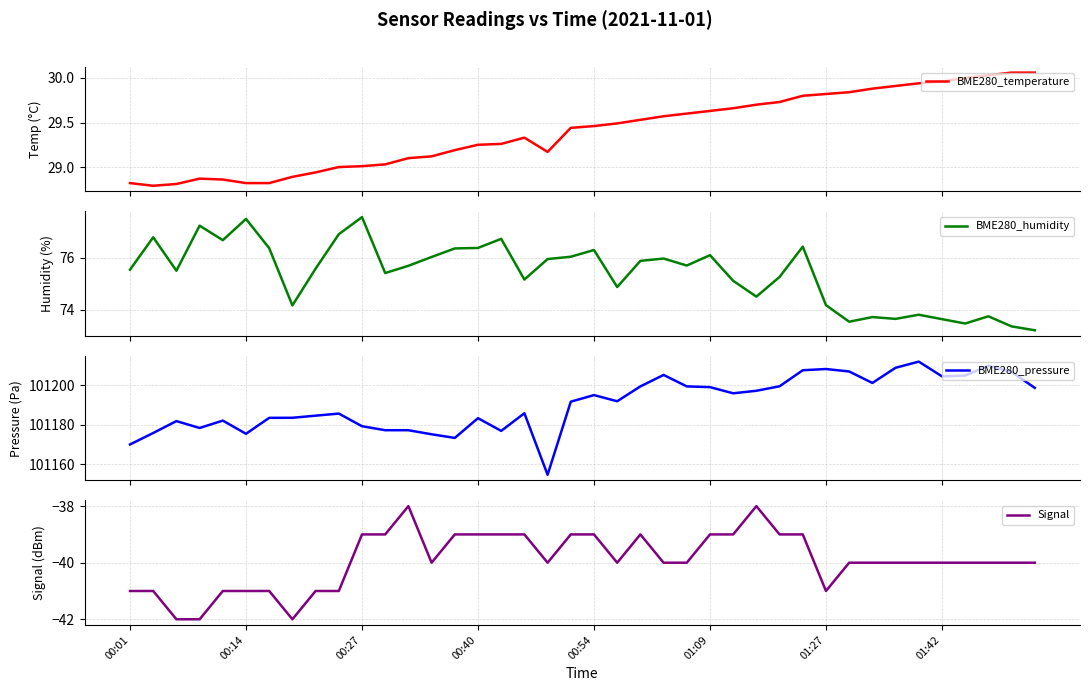

Which category has the lowest value in the BME280_humidity series?

39